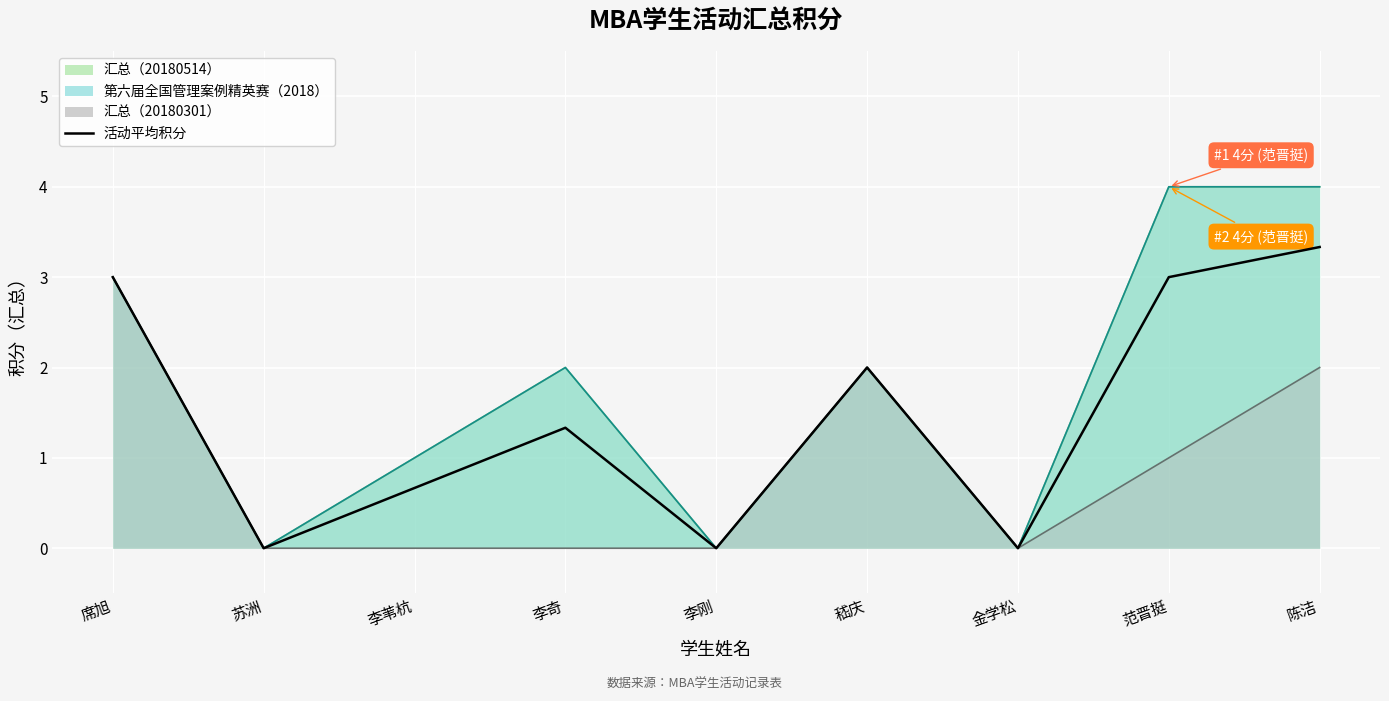

Reading left to right, extract all data points from this chart.

席旭=3.0	苏洲=0.0	李苇杭=0.7	李奇=1.3	李刚=0.0	嵇庆=2.0	金学松=0.0	范晋挺=3.0	陈洁=3.3